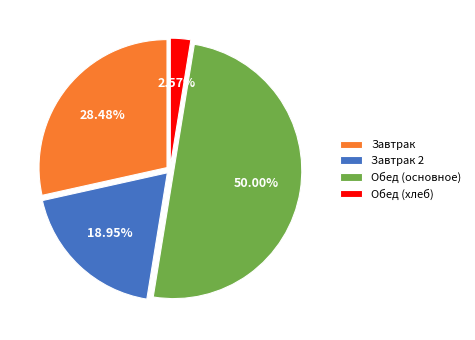

Approximately how many times larger is the value at Обед (основное) compared to Завтрак?

1.8